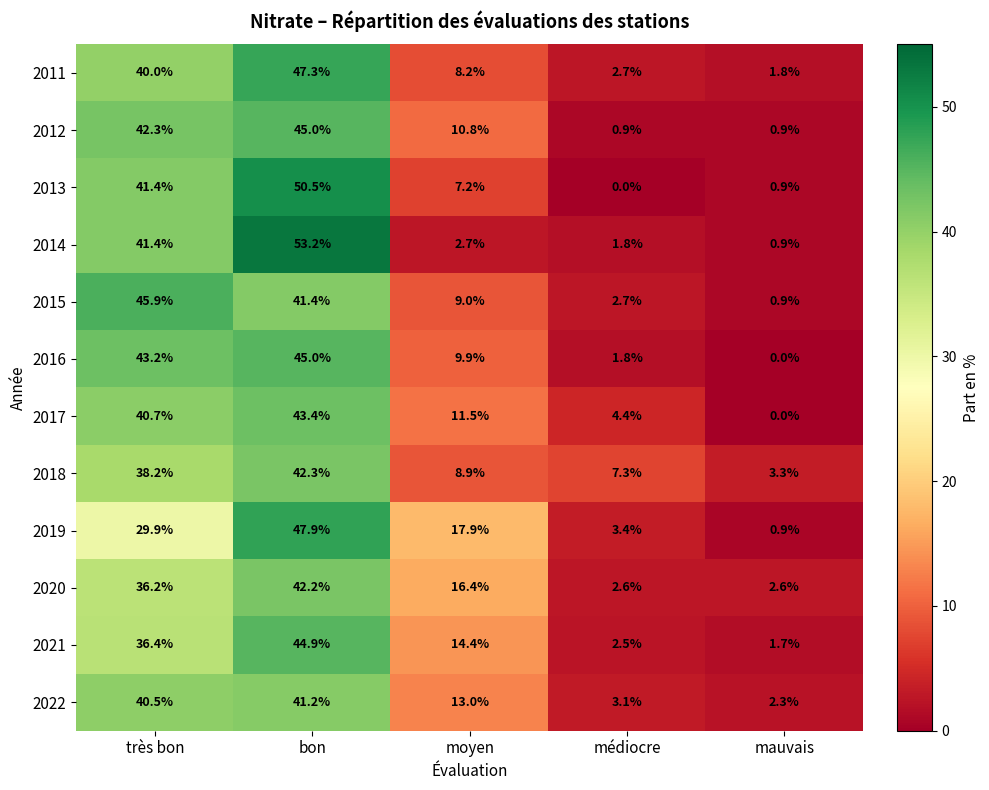

Count the number of data series in this chart.

12